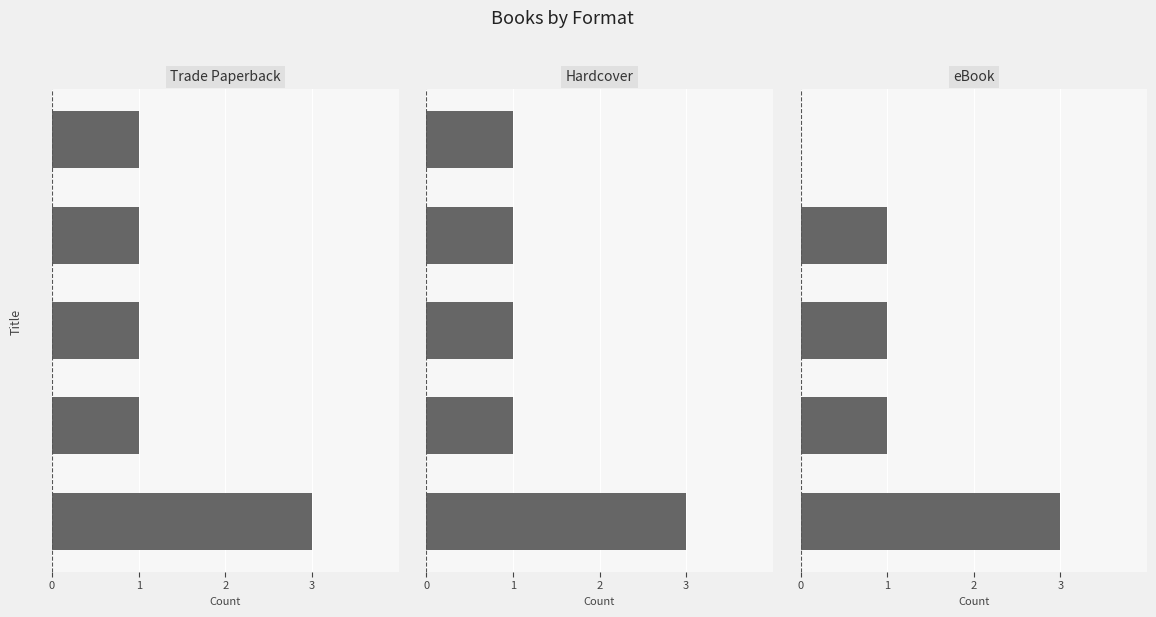

What value does the eBook series have at 2?

1